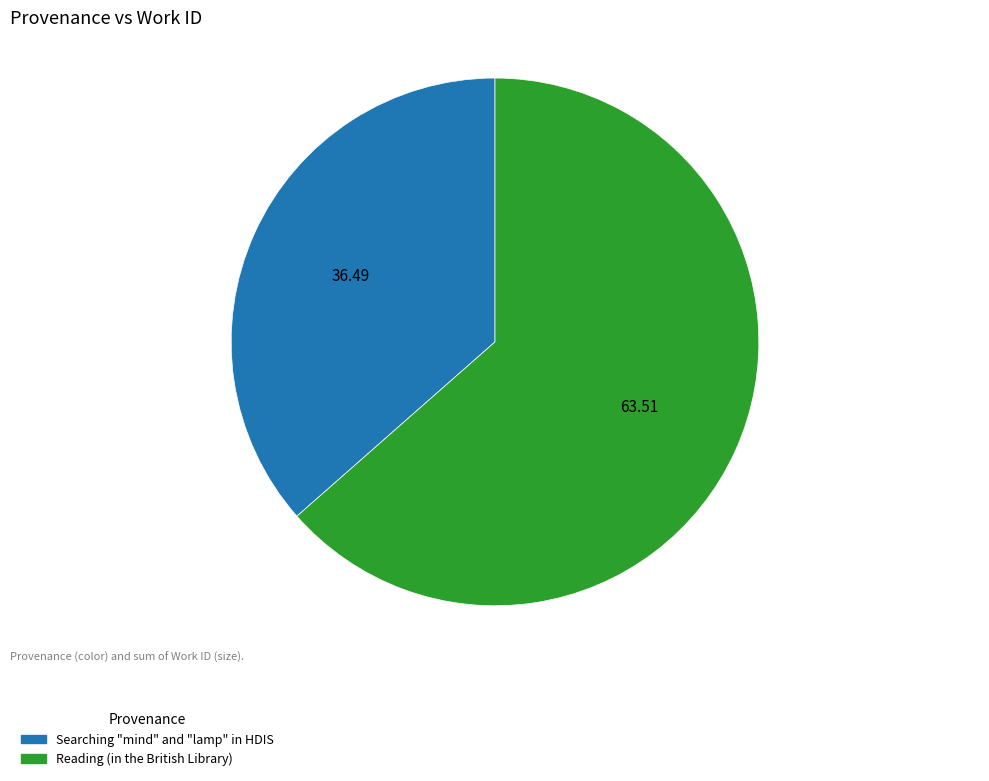

Do Reading (in the British Library) and Searching "mind" and "lamp" in HDIS together represent more than half of the pie?

Yes